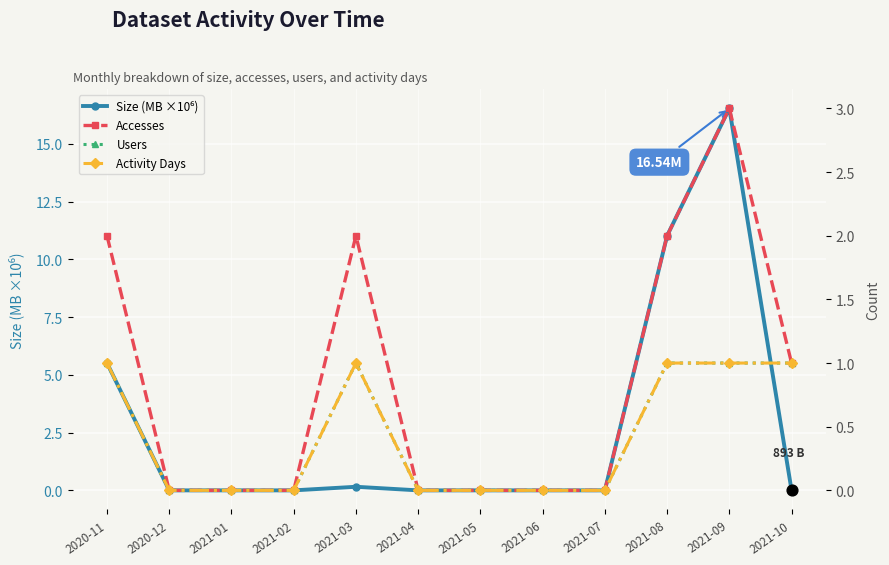

Which series has the widest spread of Y values?

Size (MB ×10⁶)